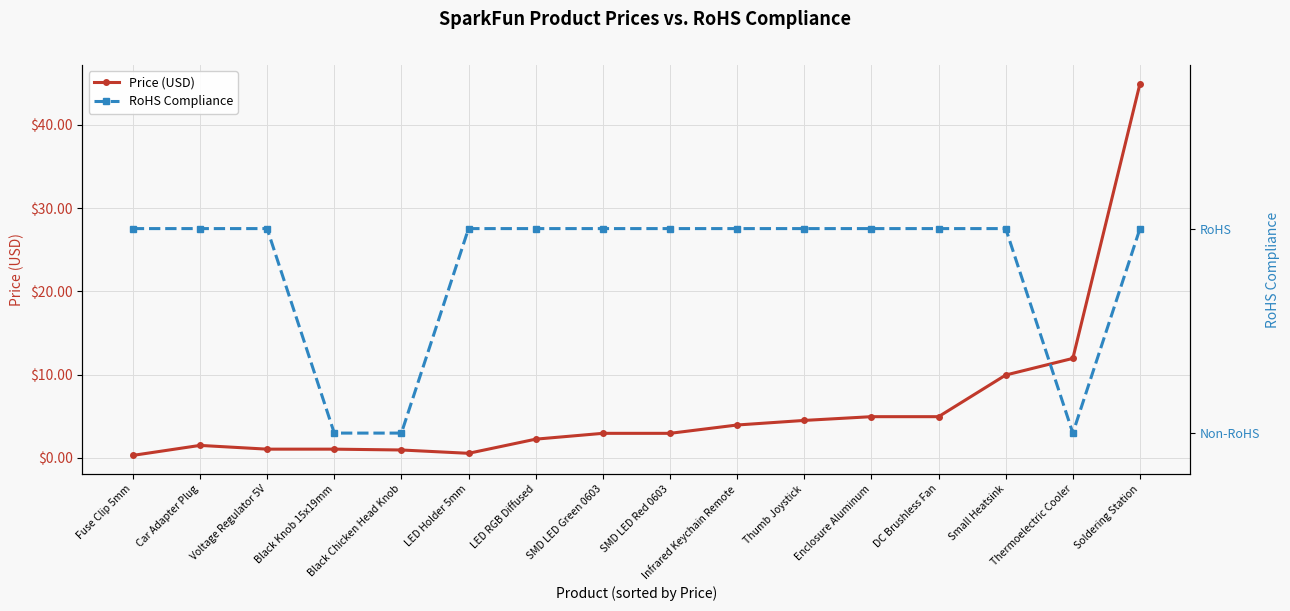

Is it true that Price (USD) equals 3.0 at SMD LED Red 0603?

True